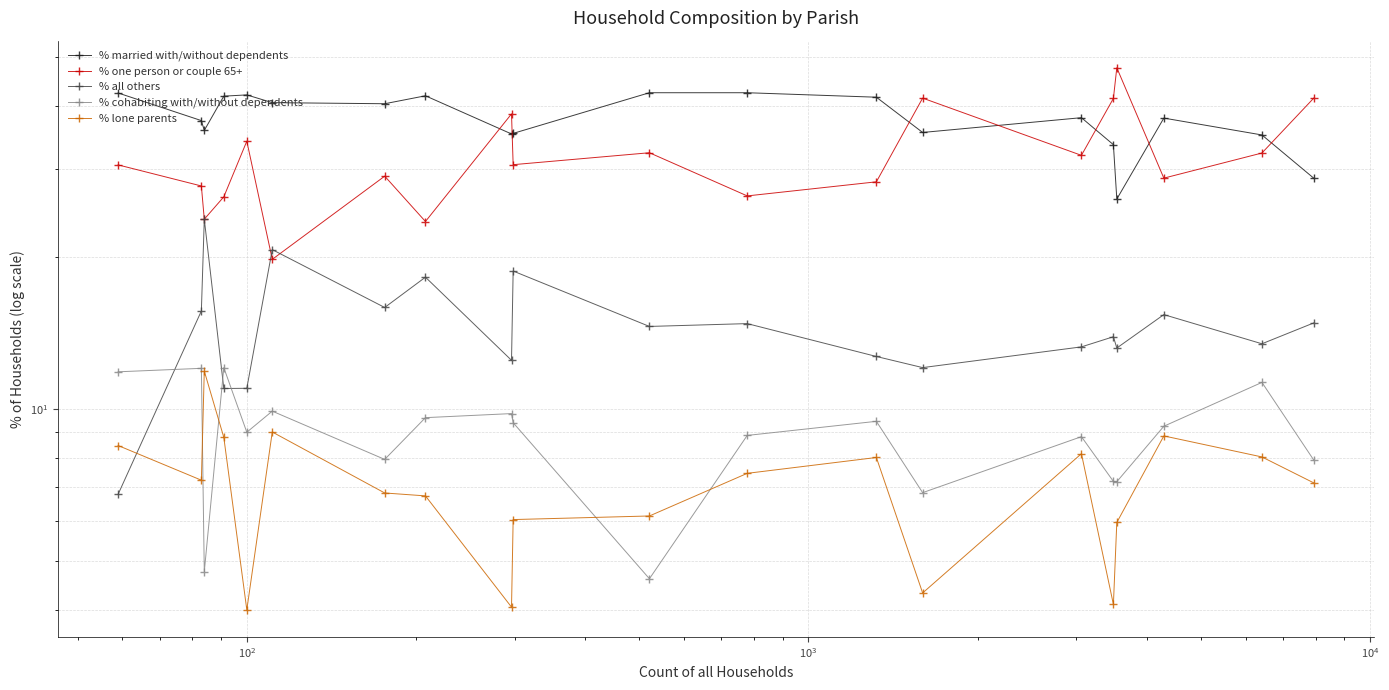

Is it true that % cohabiting with/without dependents equals 1.1 at 10?

False